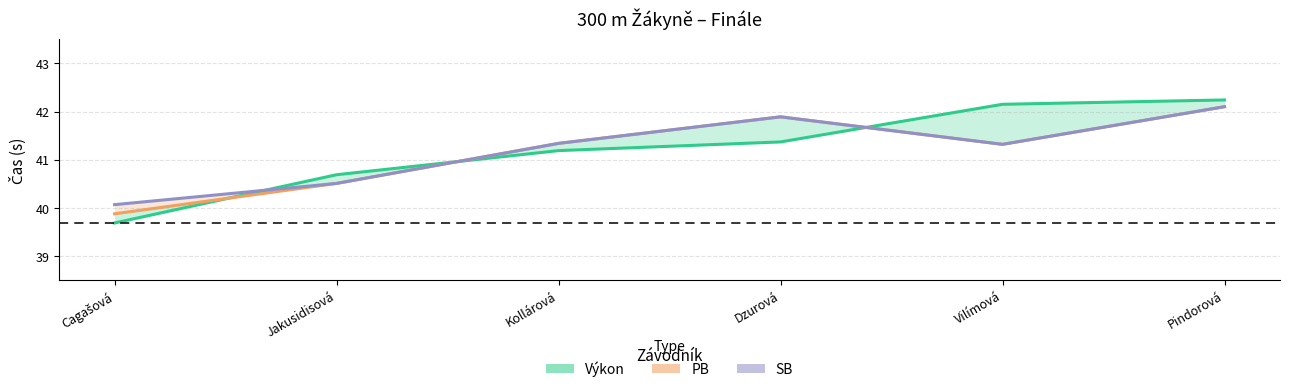

Where is Výkon nearest to the value 40?

Cagašová